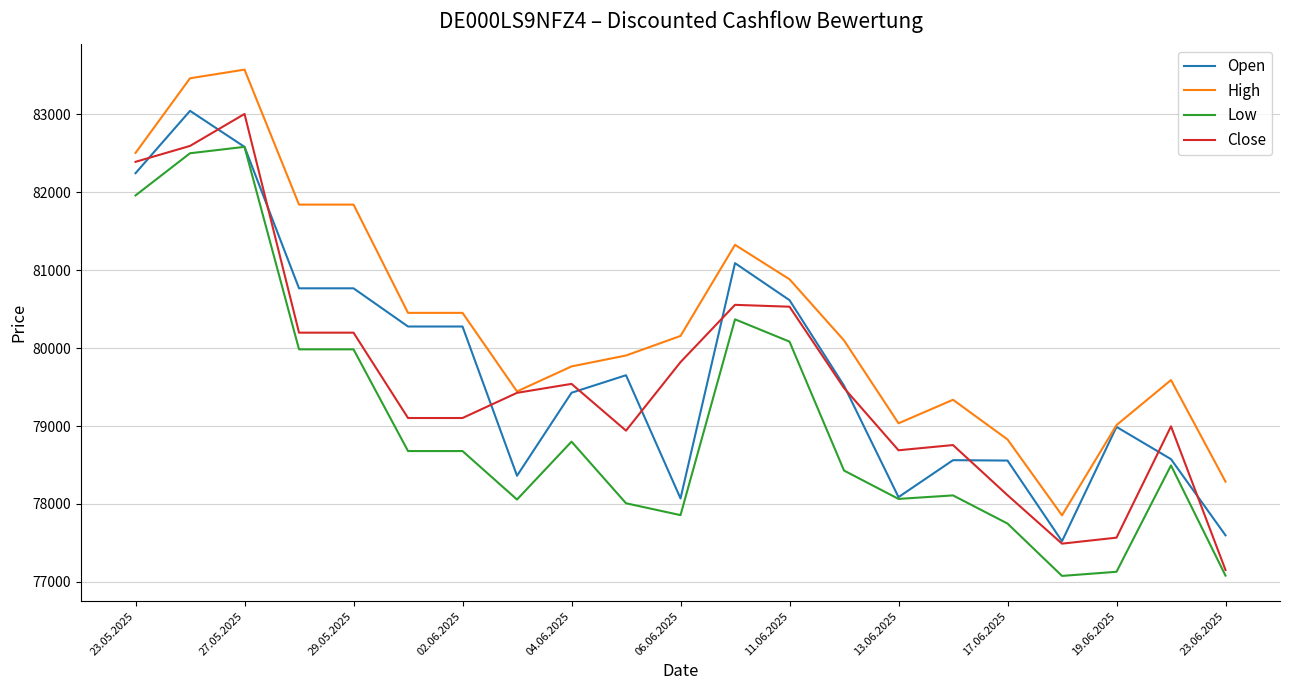

What is the maximum value shown in the chart?

83573